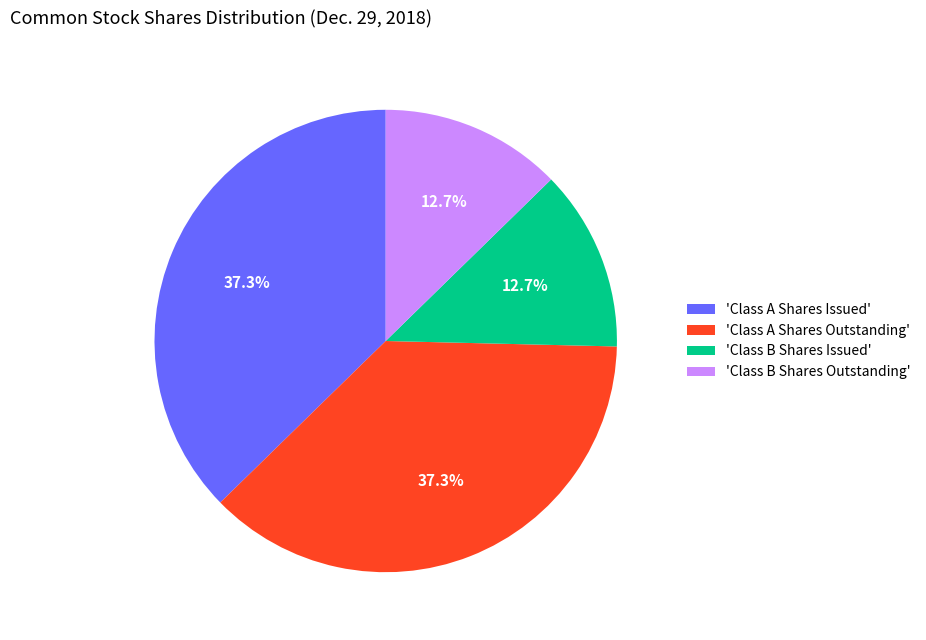

What portion of the pie excludes 'Class B Shares Issued'?

87.3%